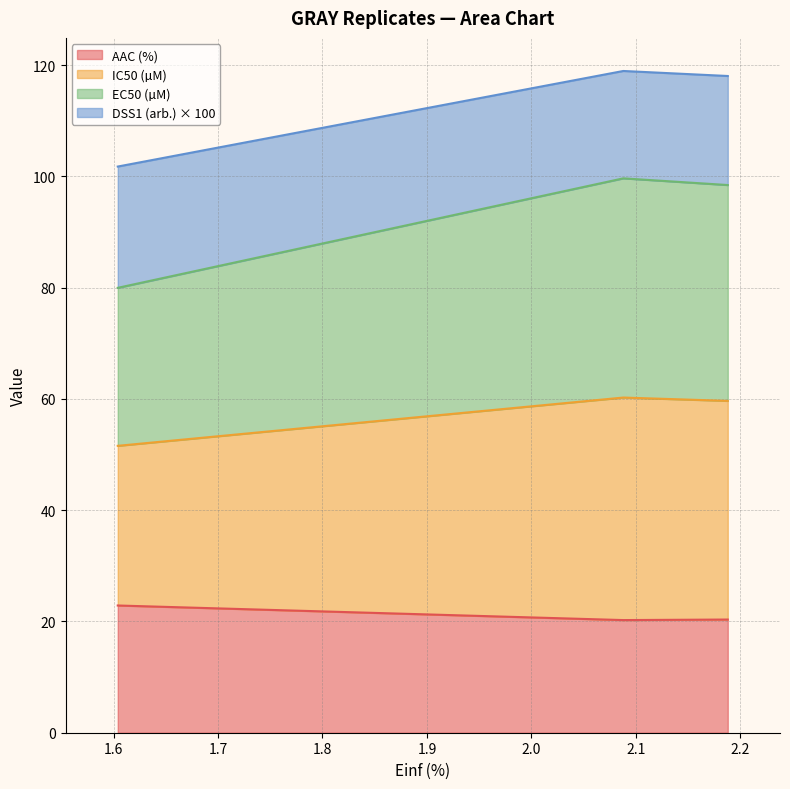

Does the chart display data point markers on the line(s)?

No